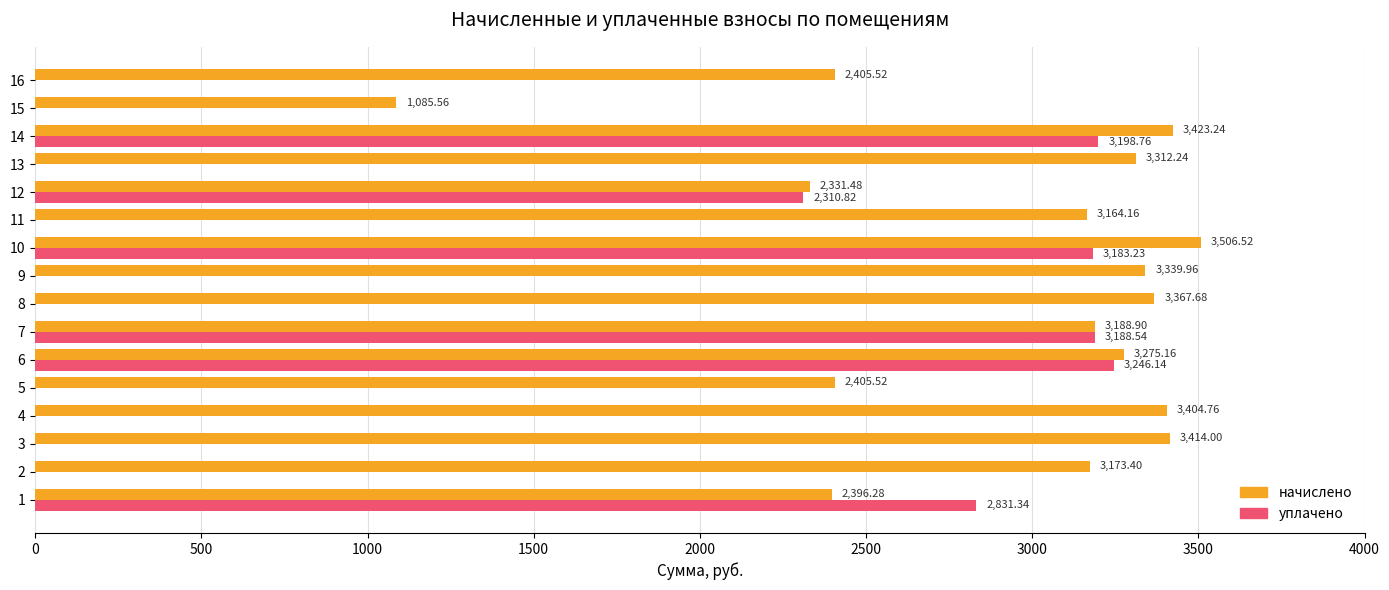

What is the total value across all series at 15?

1085.6